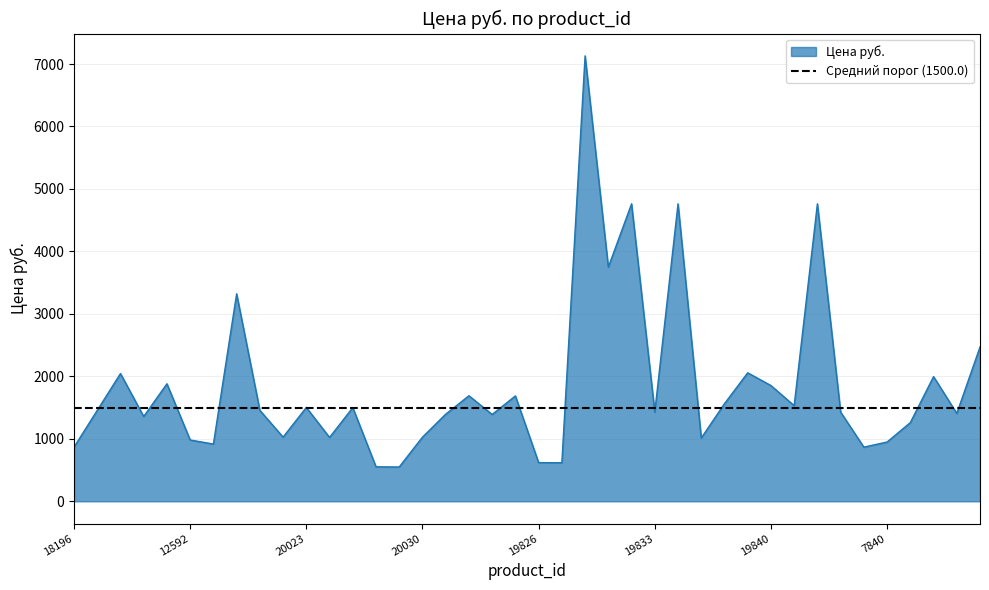

How many lines are shown in the chart?

1